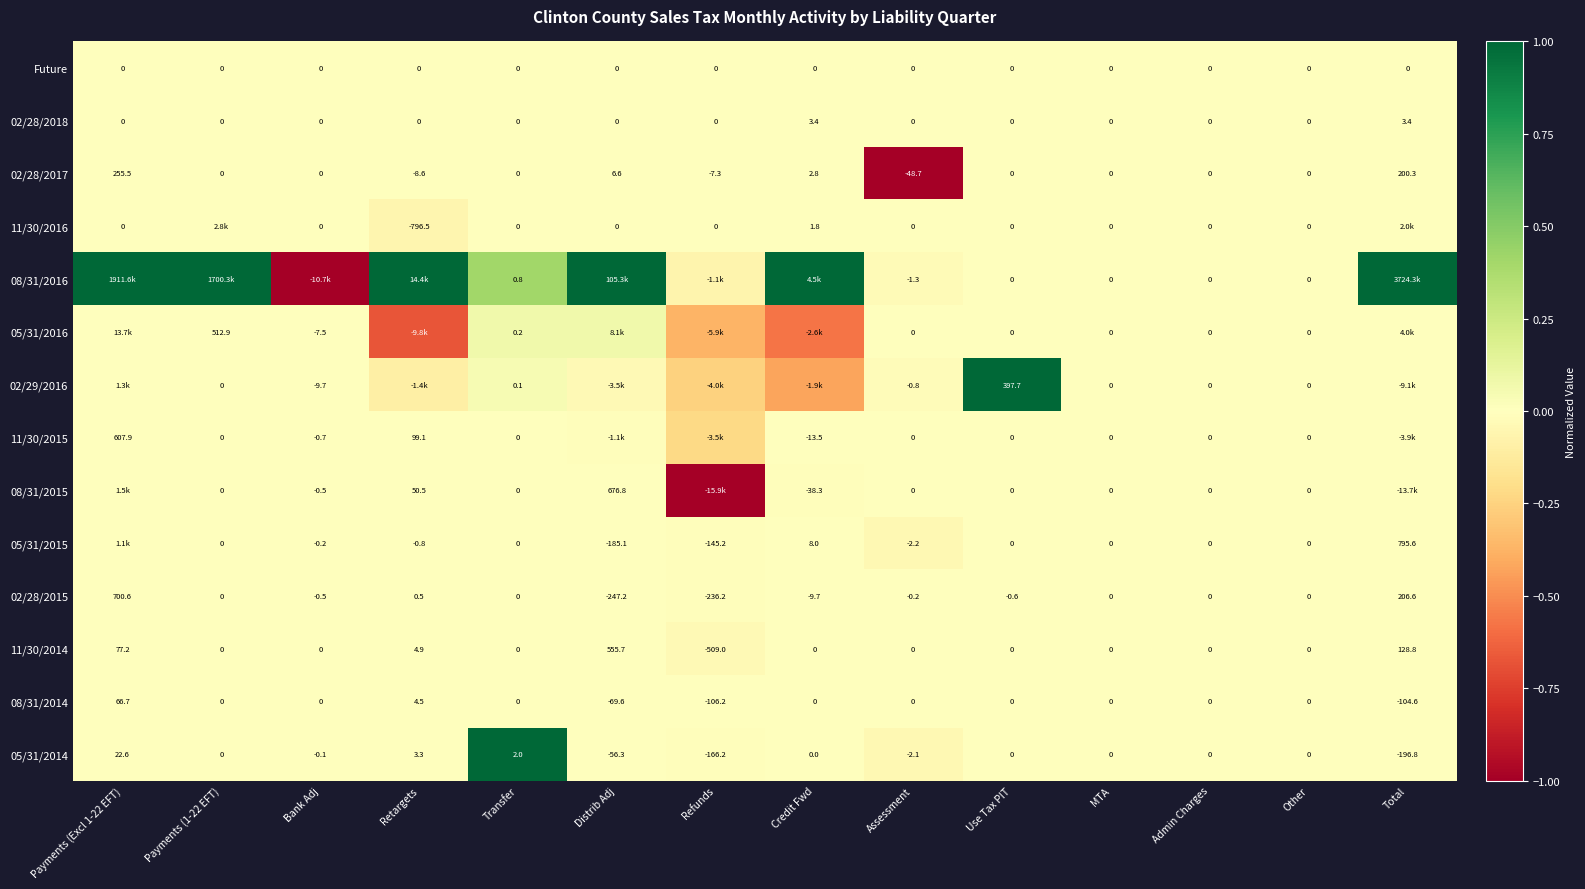

How many series are shown in this chart?

14